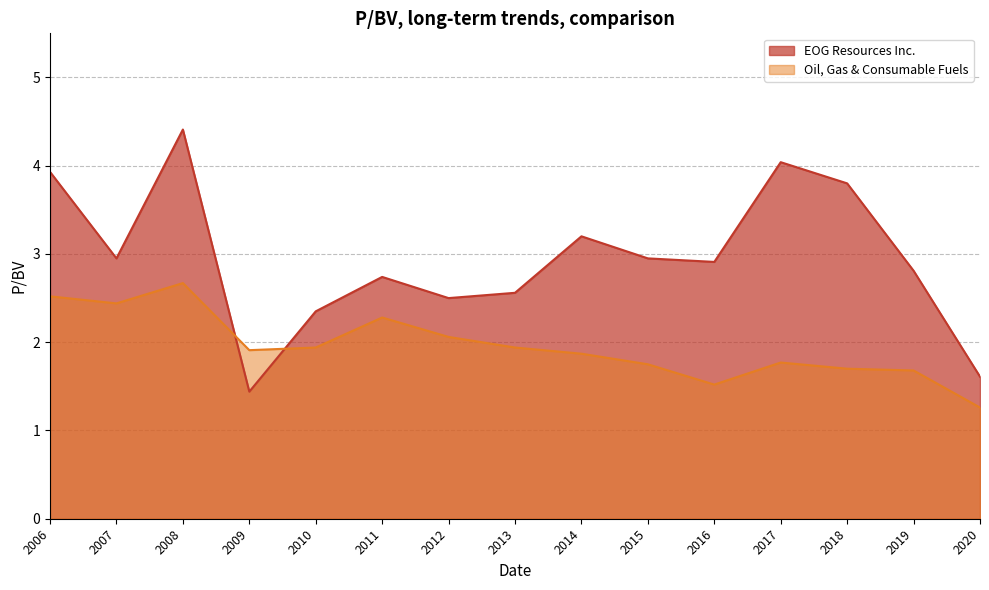

Between which two adjacent categories do Oil, Gas & Consumable Fuels and EOG Resources Inc. first intersect?

2008 and 2009